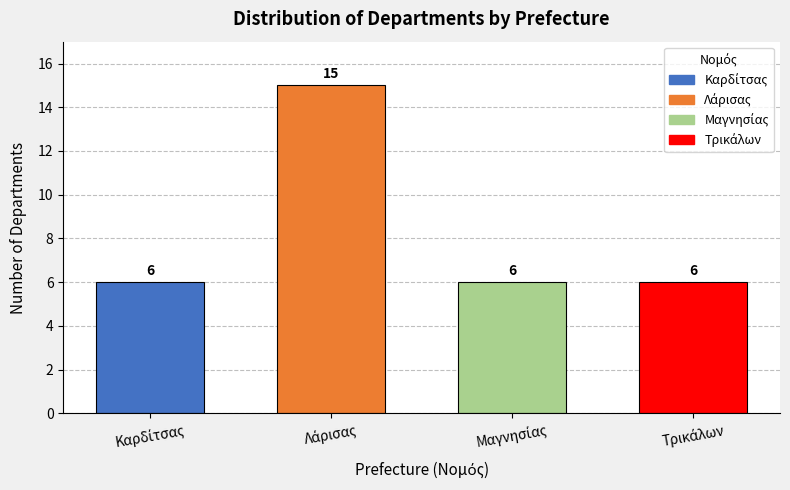

Reading left to right, extract all data points from this chart.

6	15	6	6